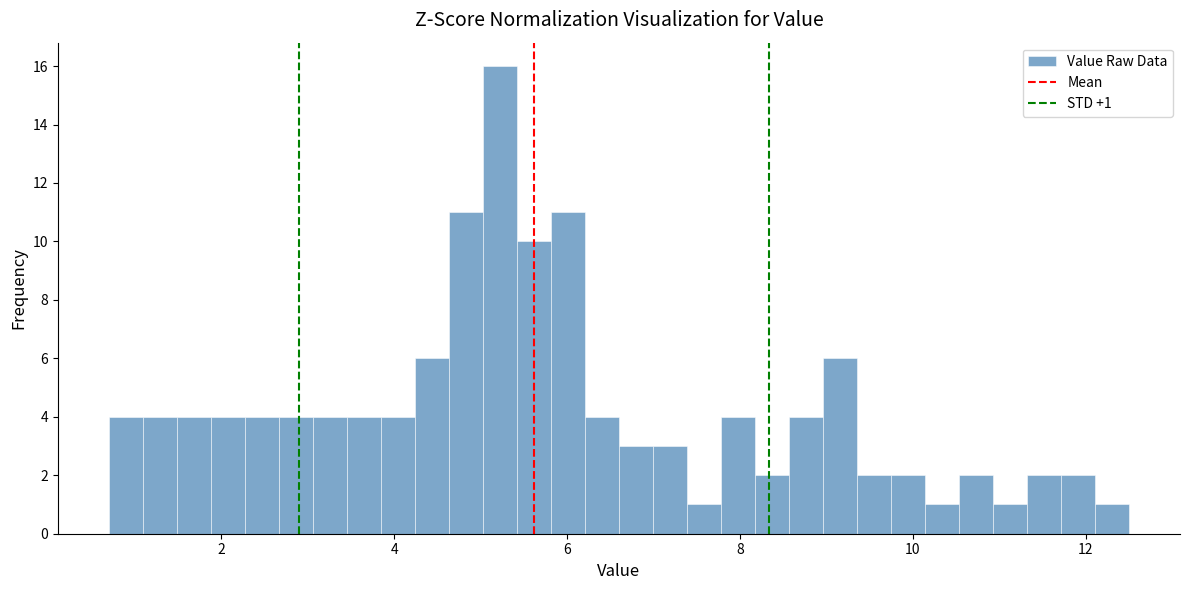

Read against the x-axis, roughly where is the centre of the tallest bar?

5.2